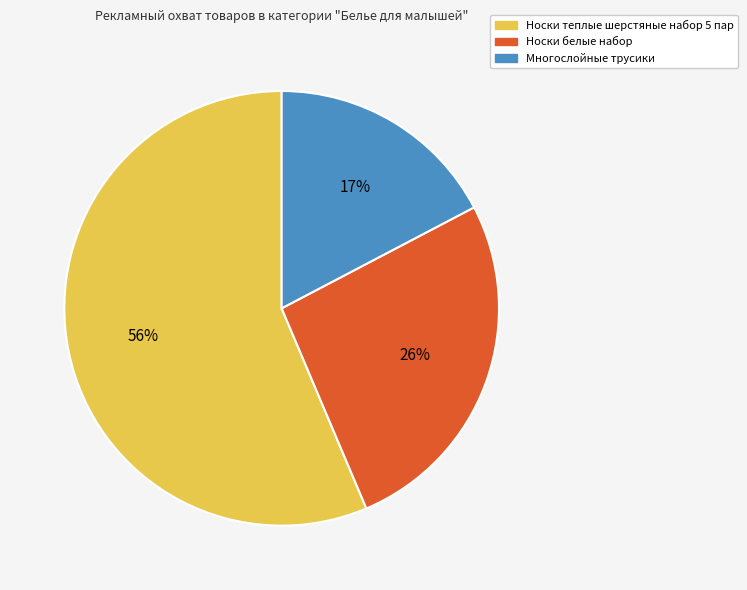

Which has a higher value, Многослойные трусики or Носки белые набор?

Носки белые набор